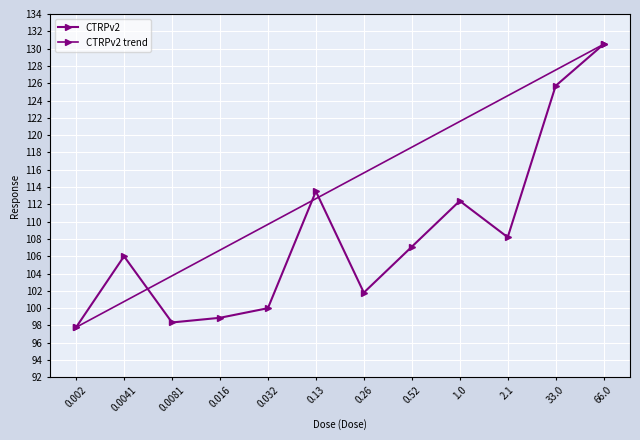

Count the number of values greater than 107.

6